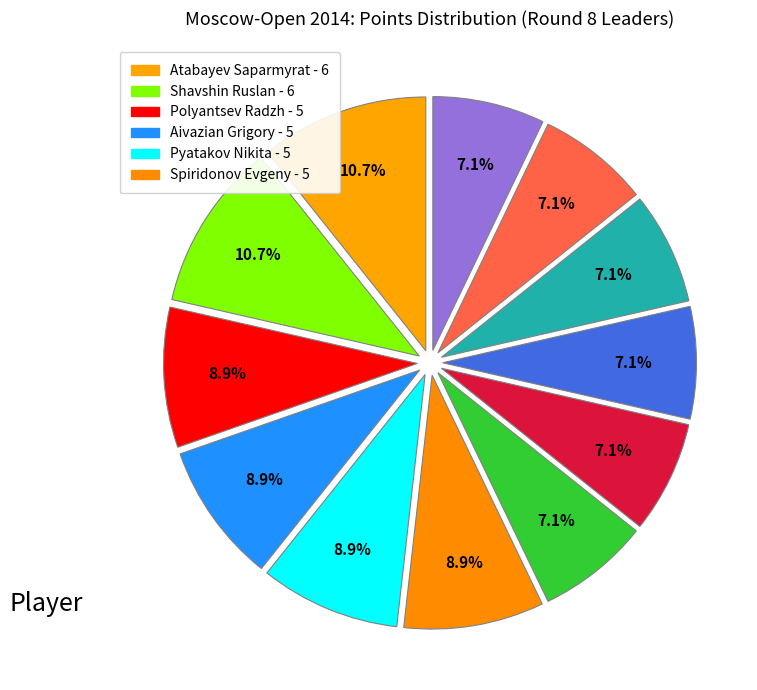

Which category has the smallest portion of the pie?

Matyunin Vladislav